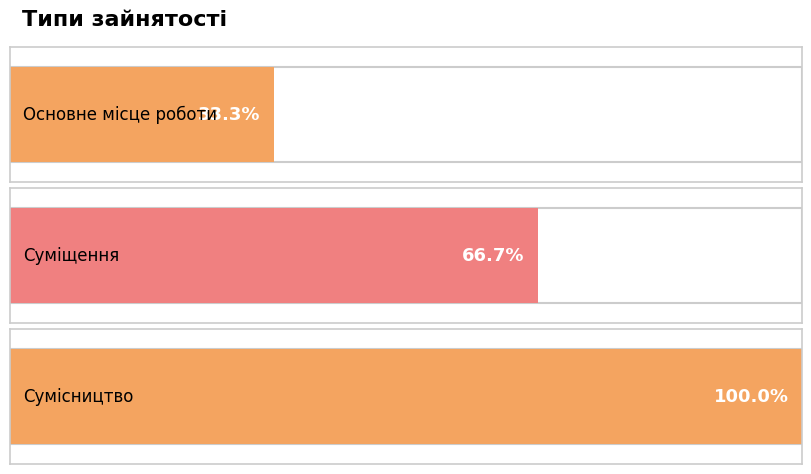

List the labels in order of value, largest first.

Сумісництво, Суміщення, Основне місце роботи